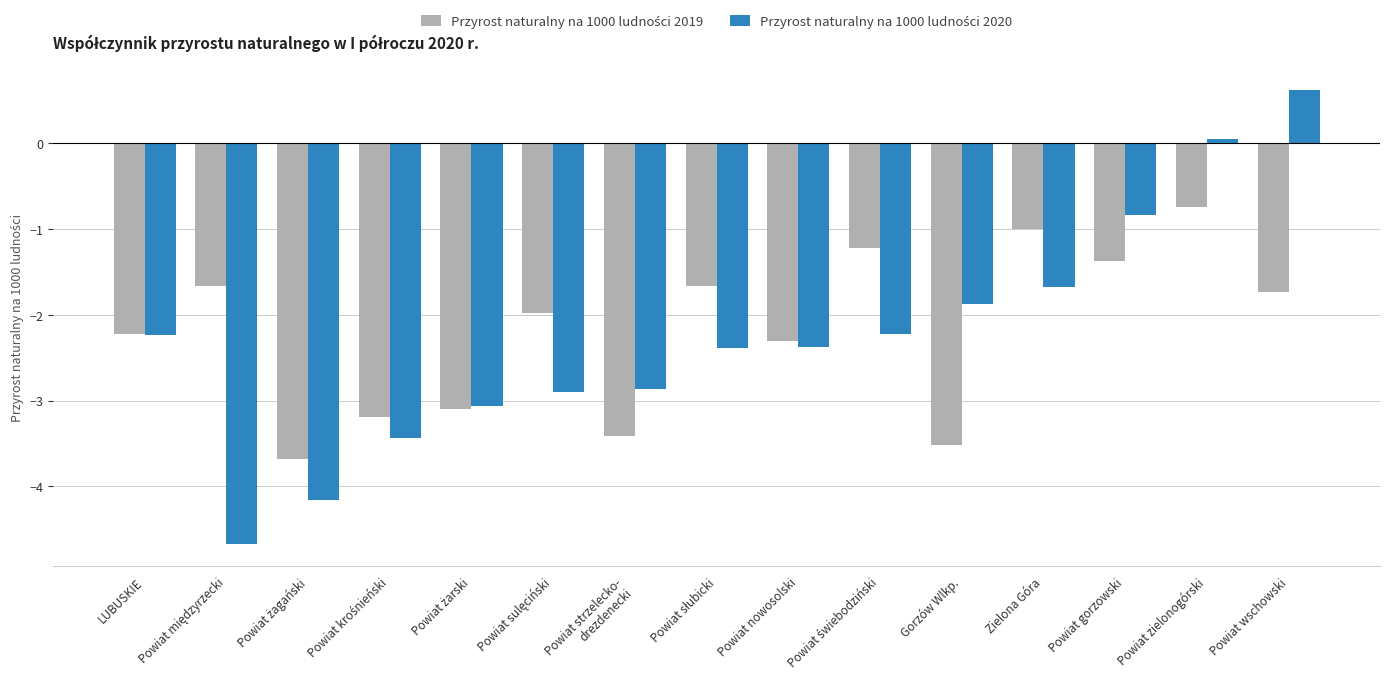

What is the greatest value displayed?

0.6